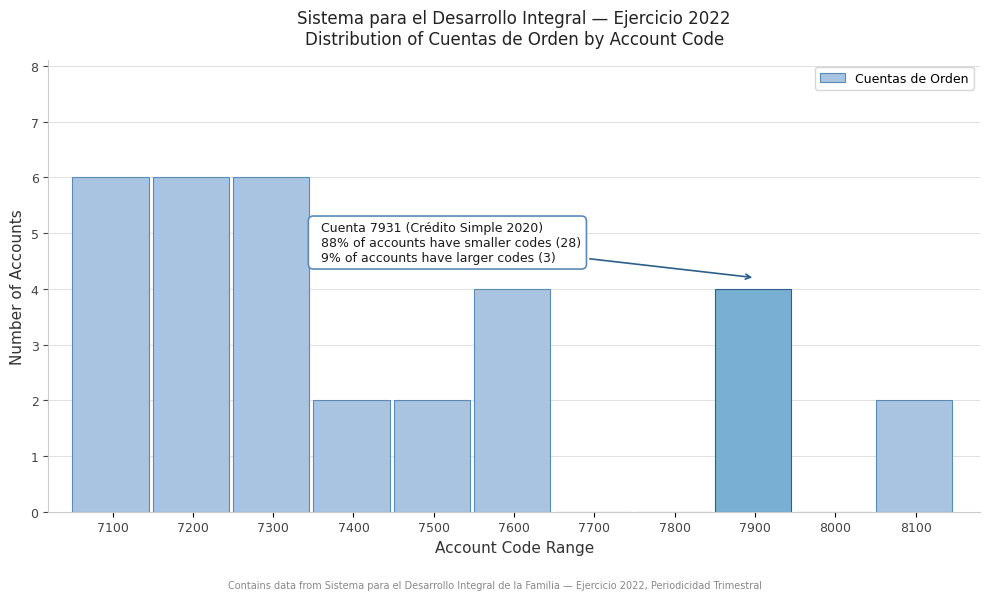

Reading left to right, transcribe all the data shown in this chart.

7100=6	7200=6	7300=6	7400=2	7500=2	7600=4	7700=0	7800=0	7900=4	8000=0	8100=2